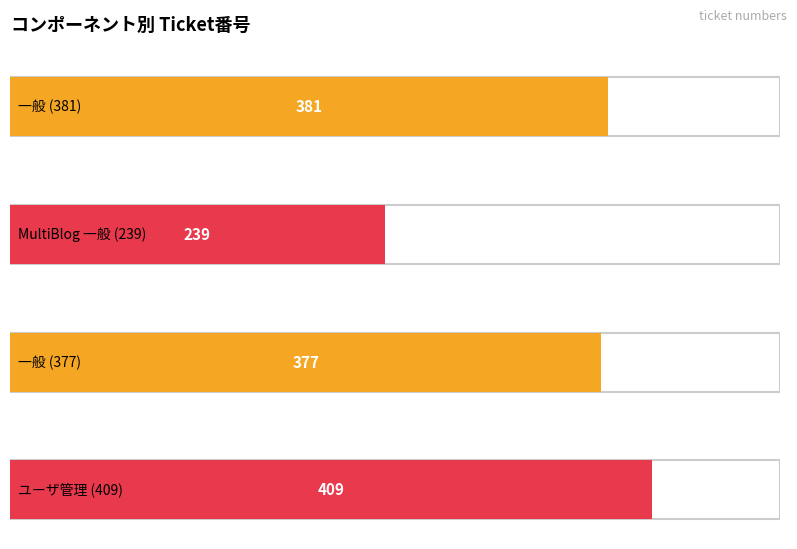

List the labels in order of value, largest first.

ユーザ管理, 一般, 一般, MultiBlog 一般